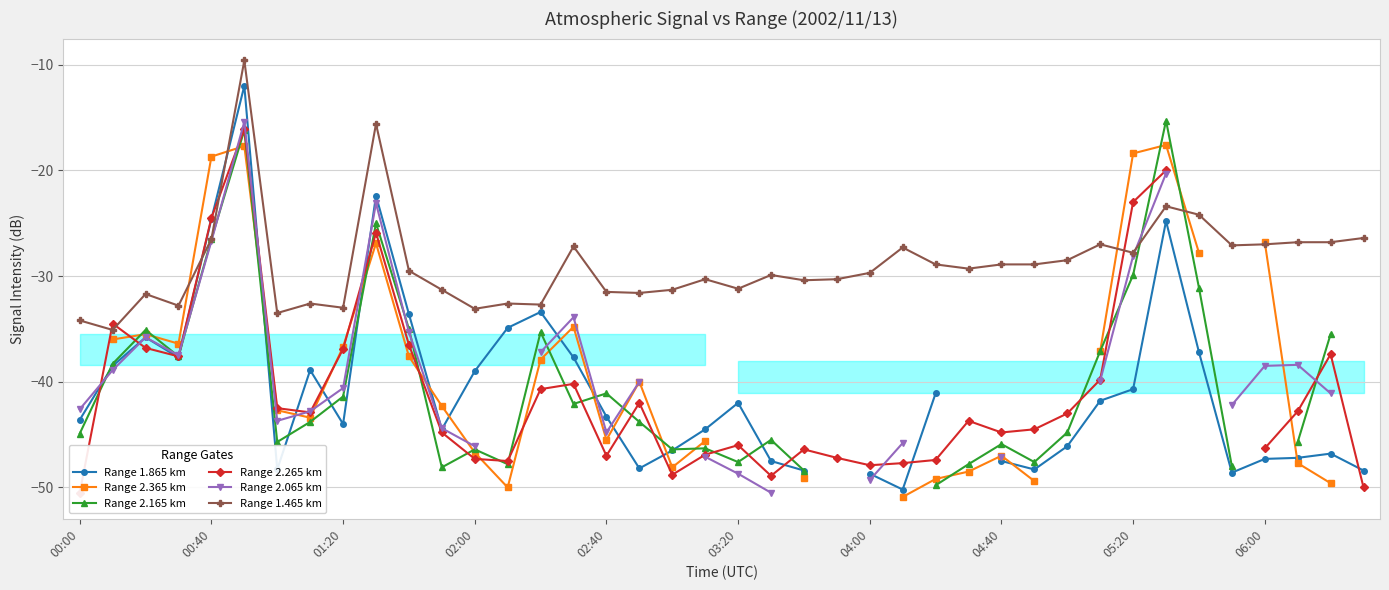

Does the chart display data point markers on the line(s)?

Yes